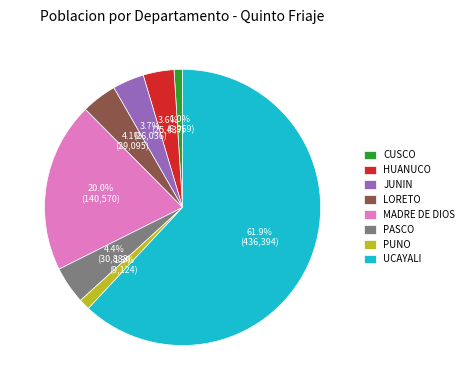

Count the number of slices in the pie.

8